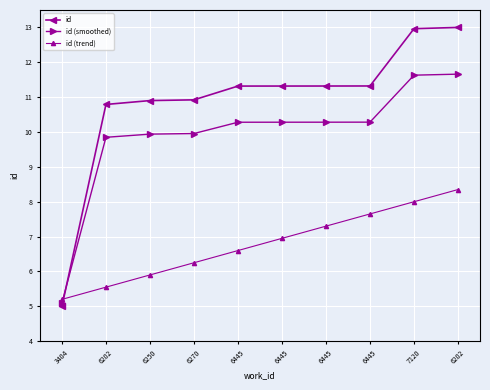

What are all the series names shown in the legend?

id, id (smoothed), id (trend)